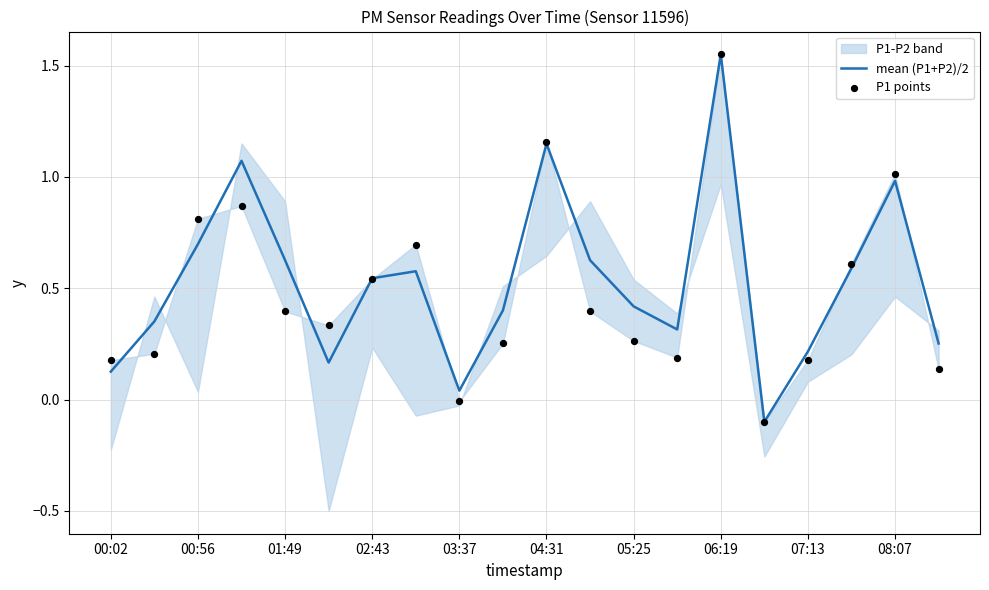

Which series contains the highest Y value?

mean (P1+P2)/2